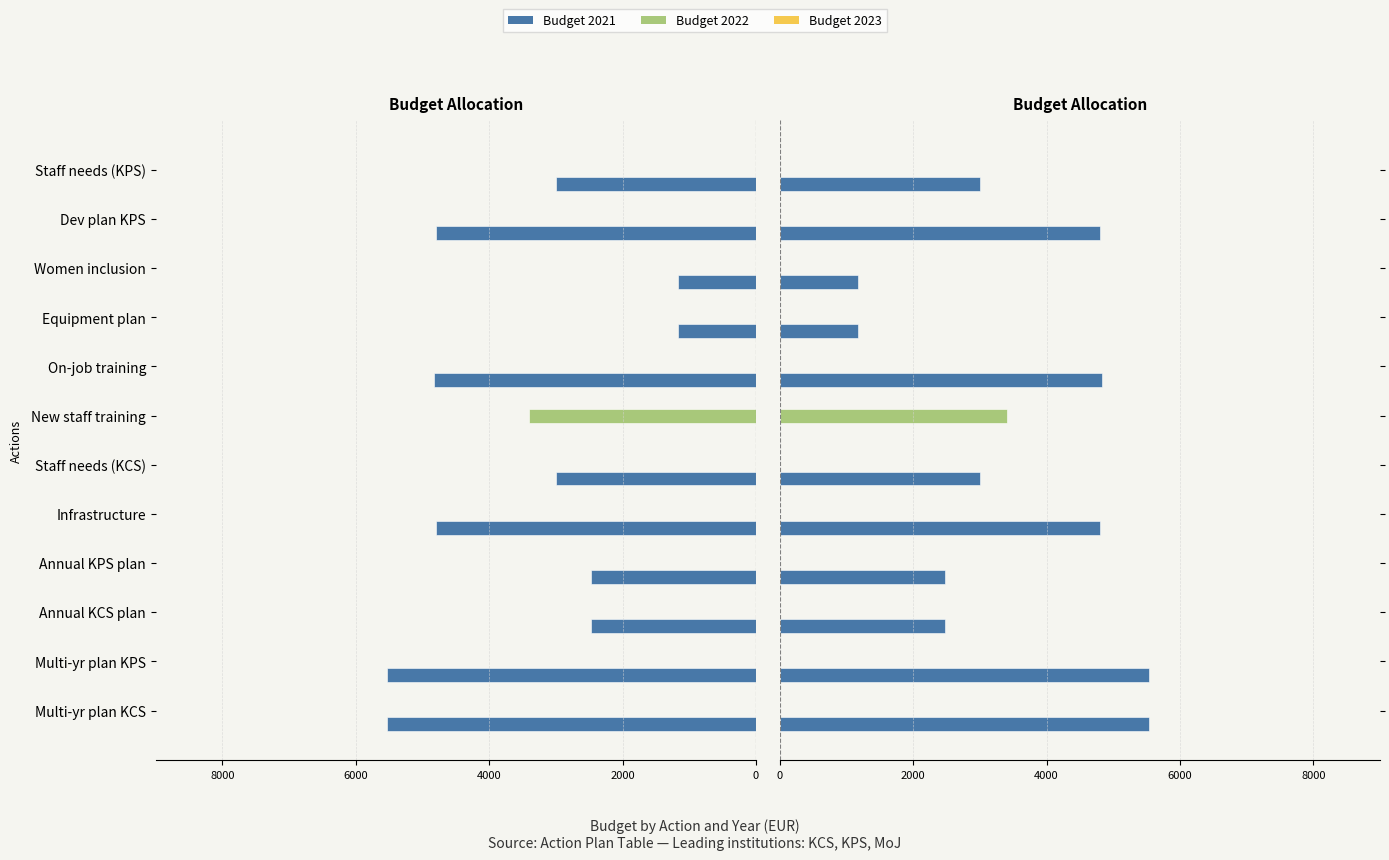

What is the total value across all series at Annual KCS plan?

-2473.1